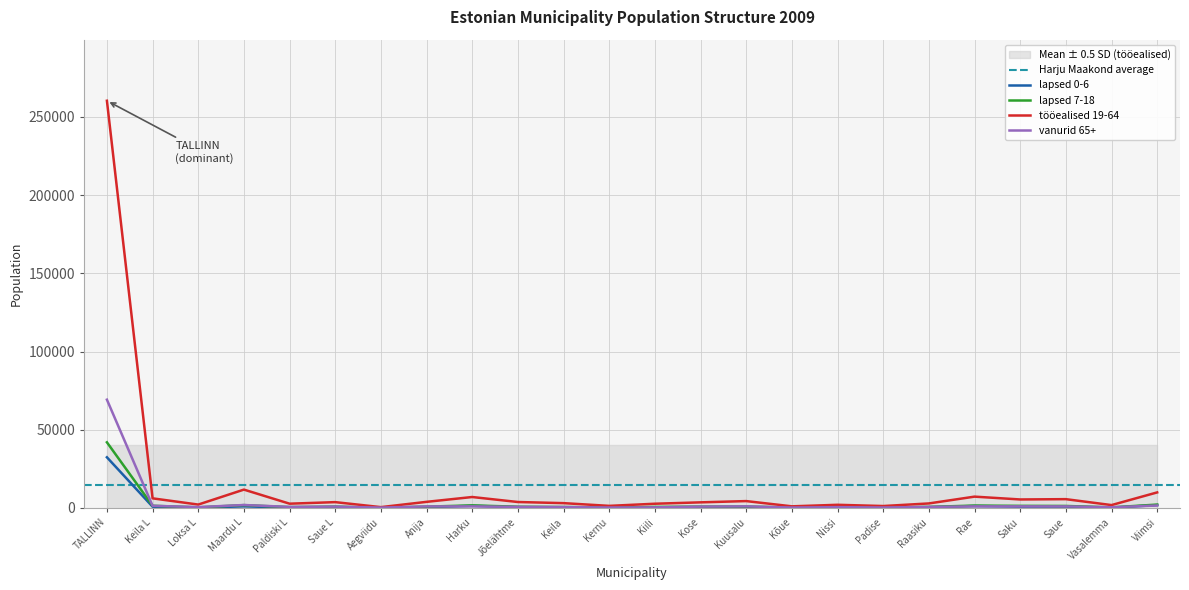

The value of tööealised 19-64 at Keila L is 8815. True or false?

False